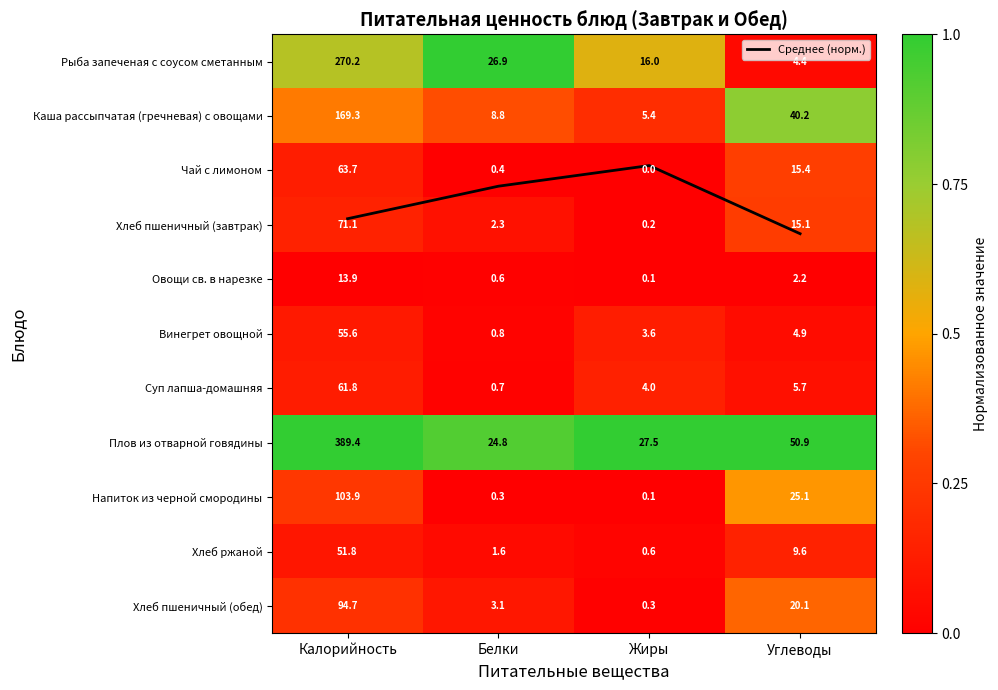

Between Углеводы and Жиры, which is larger?

Углеводы